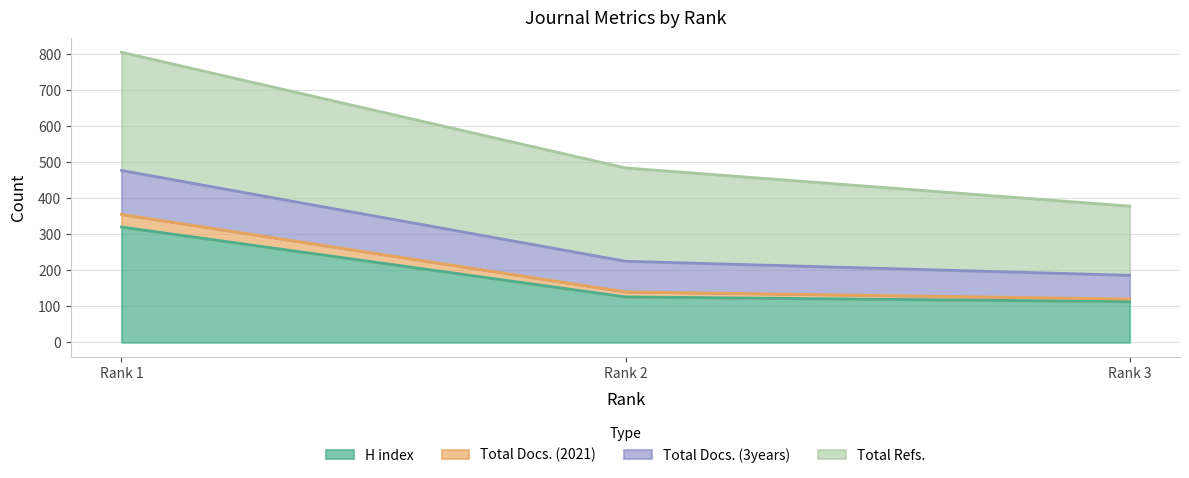

At which label is H index closest to 216?

Rank 2